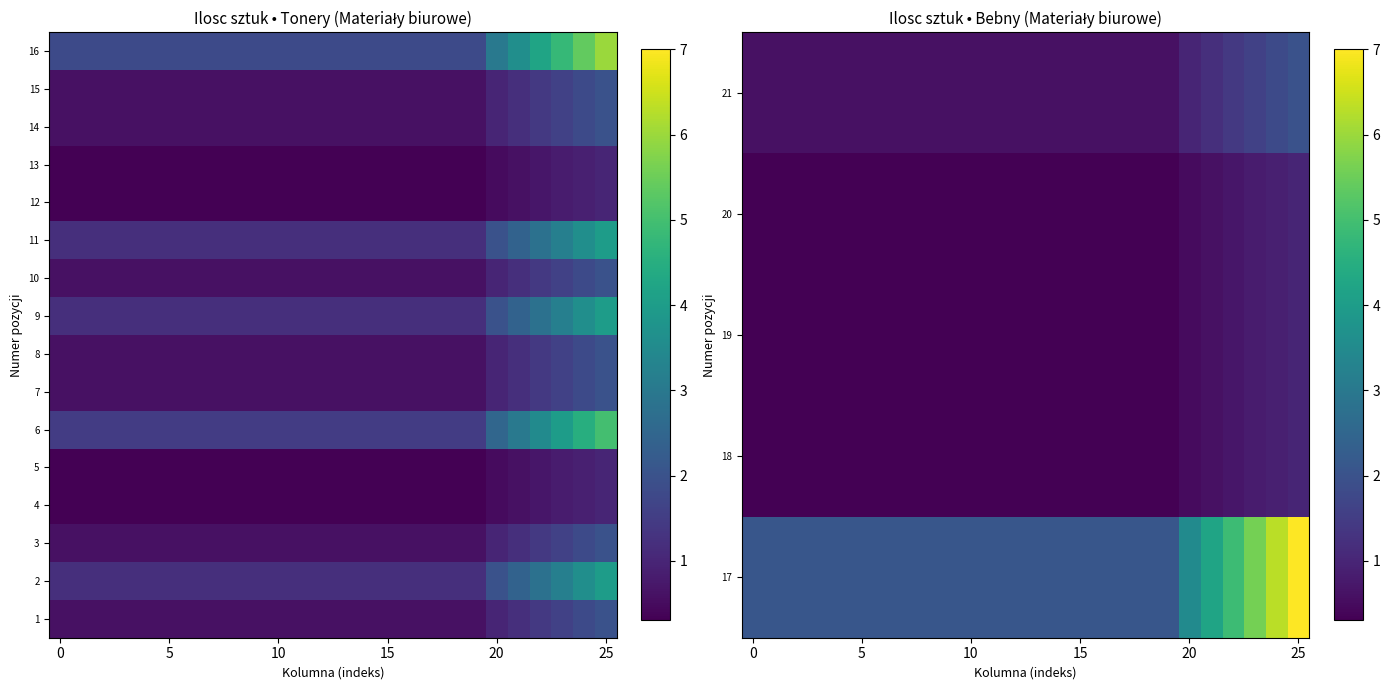

What is the lowest value of the 15 series?

0.6